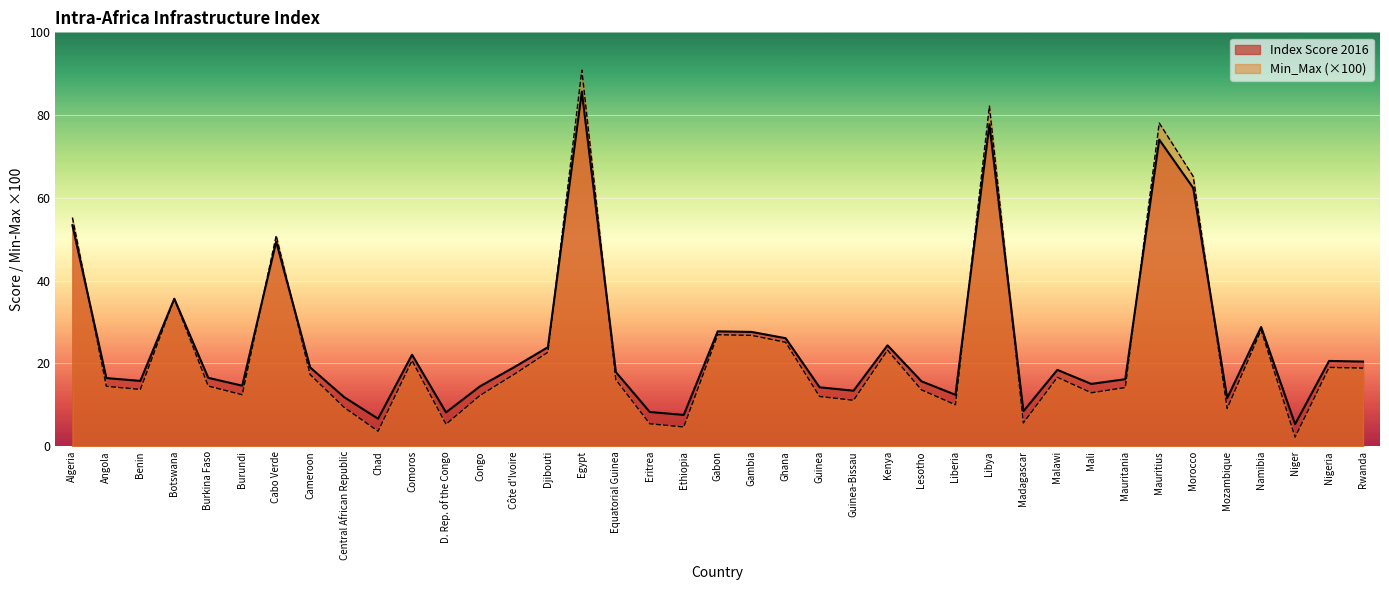

Where is the first local maximum for Min_Max?

Botswana